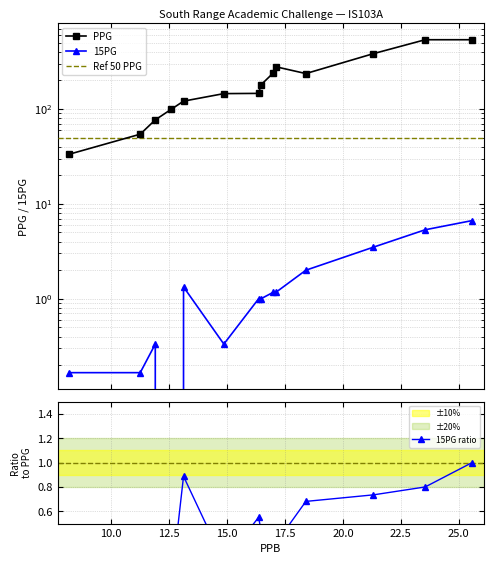

True or false: PPG and 15PG cross at least once.

False